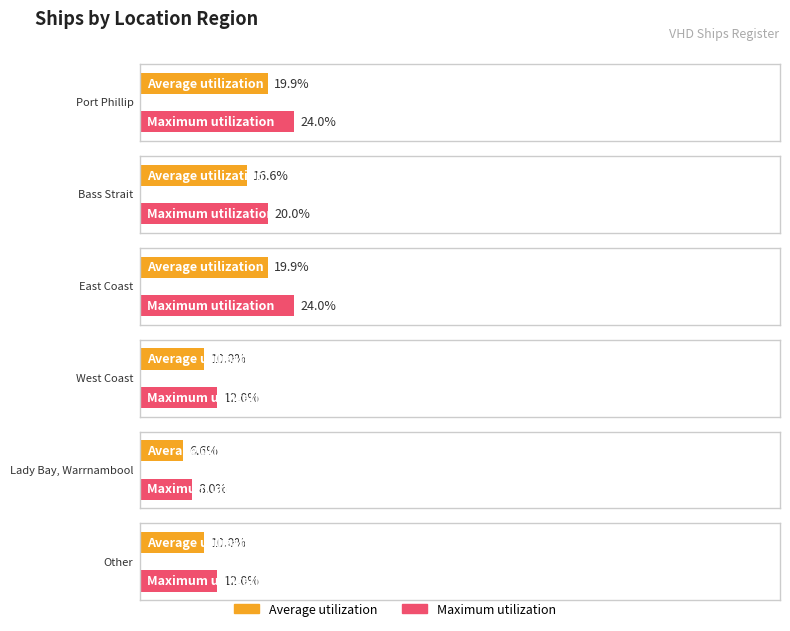

Where does the data first go above 5?

Port Phillip